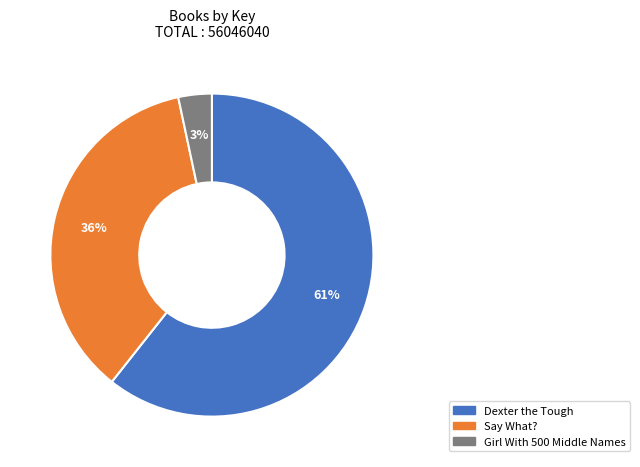

To the nearest percent, what is the difference between the Say What? and Dexter the Tough slice percentages?

25%